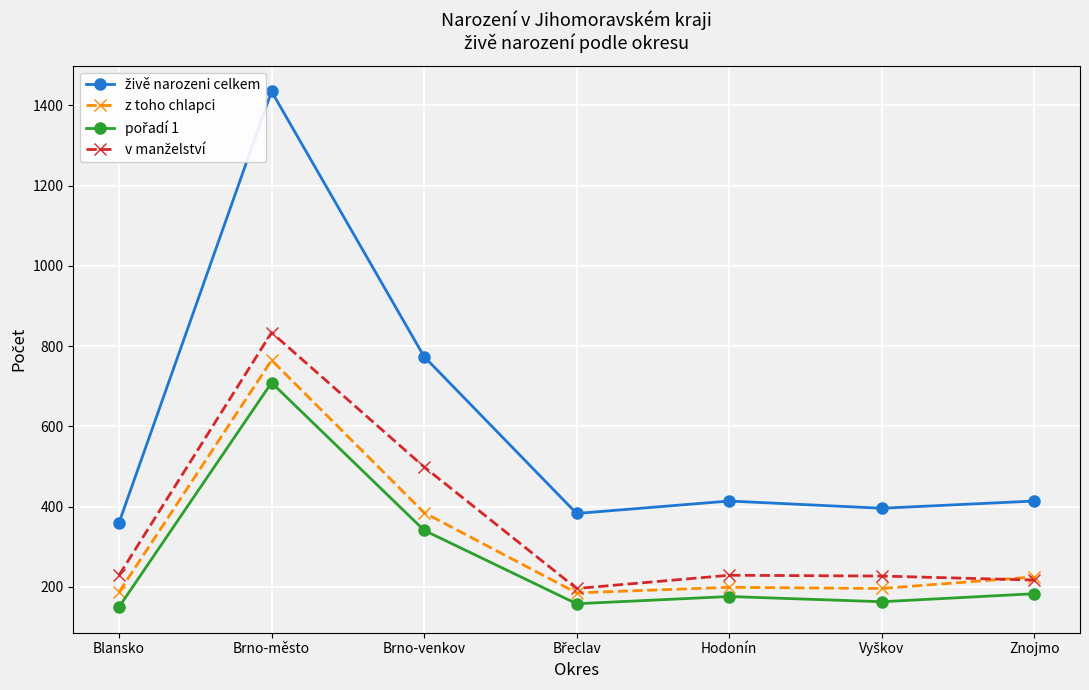

True or false: živě narozeni celkem and z toho chlapci intersect in this chart.

False